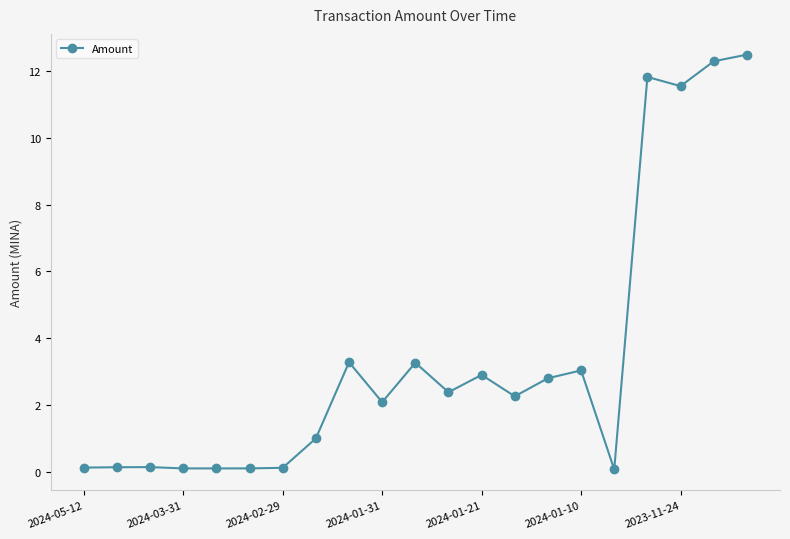

True or false: the data has more than 2 interior local peaks.

True